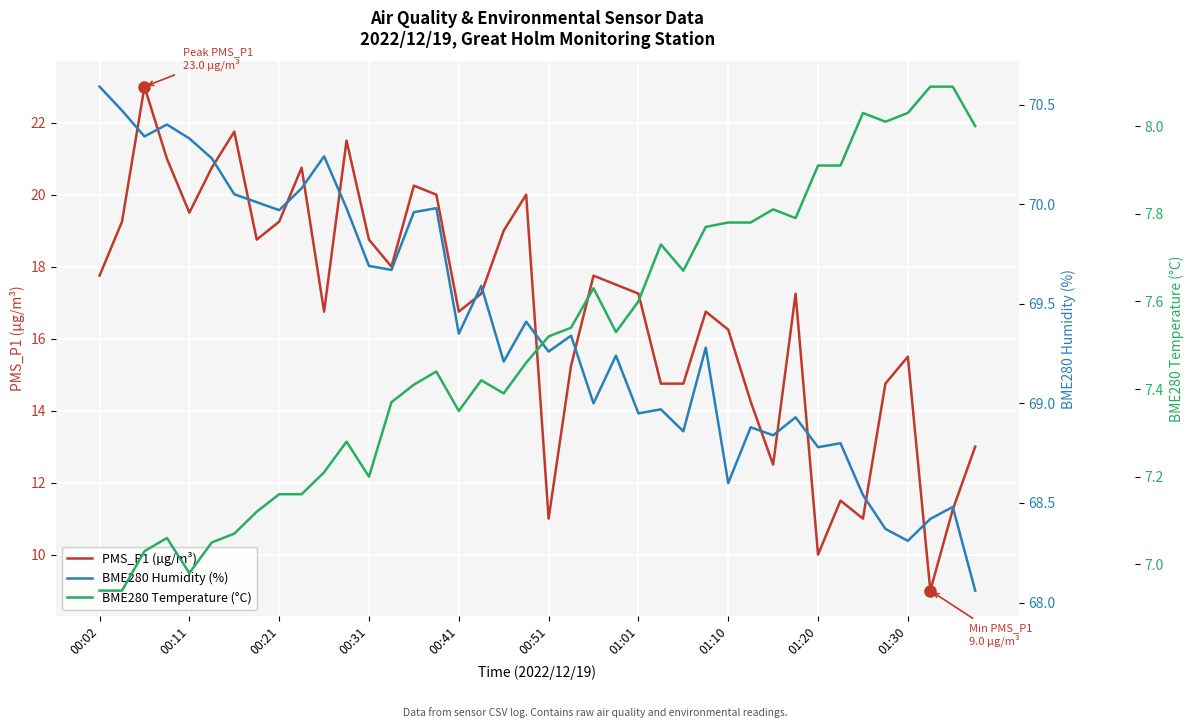

At how many categories does at least one series exceed 53?

40